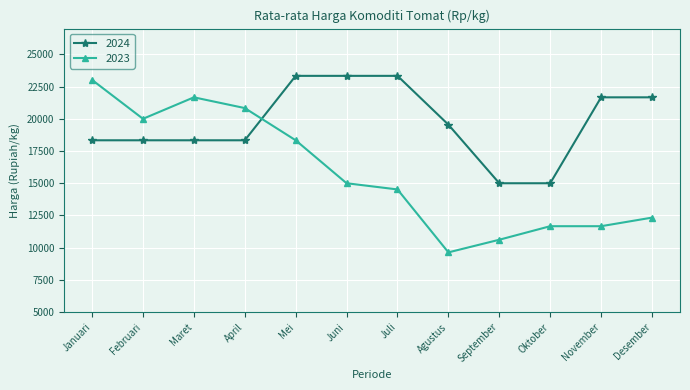

Where does the 2023 series first go above 15000?

Januari